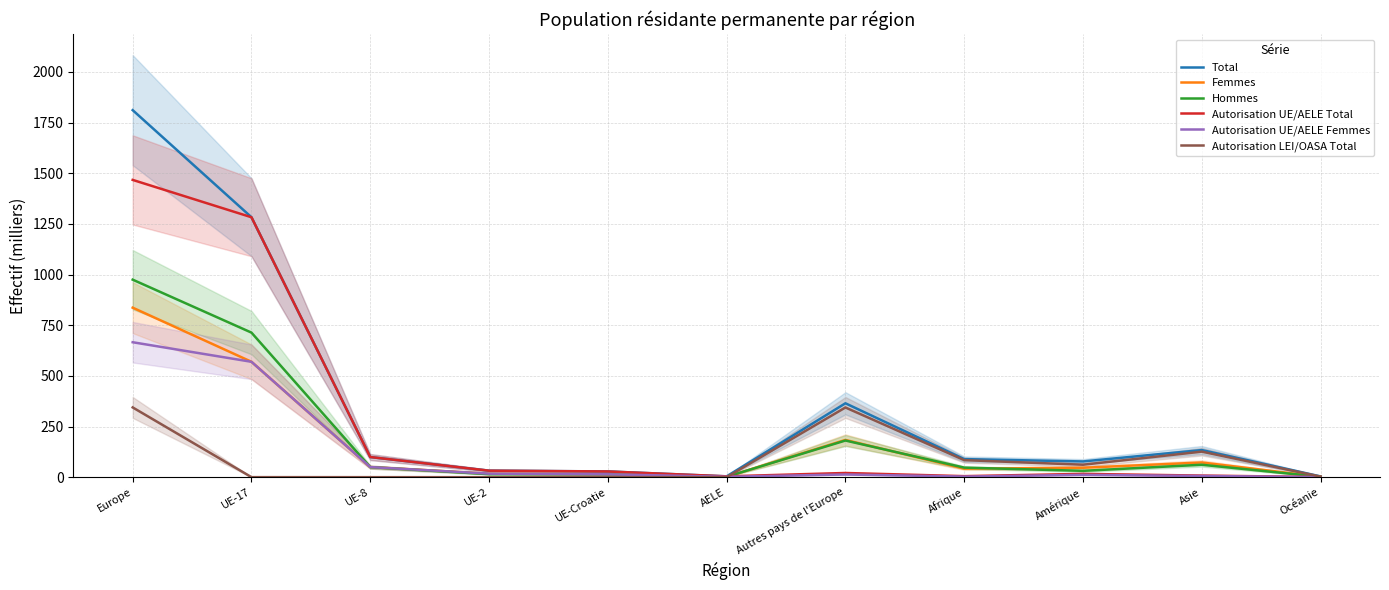

True or false: Hommes has a value of 64.7 at Afrique.

False